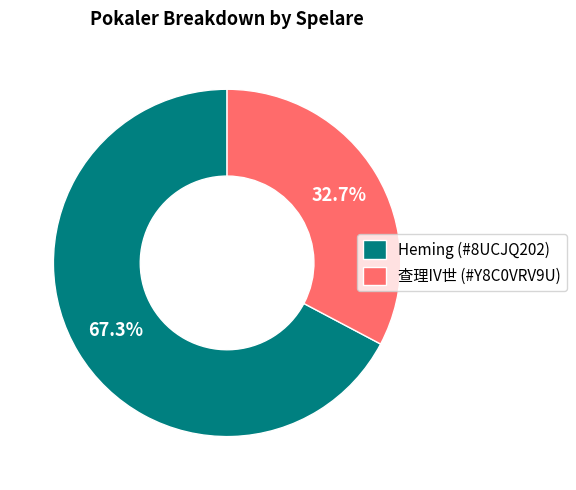

How many slices are in this pie chart?

2